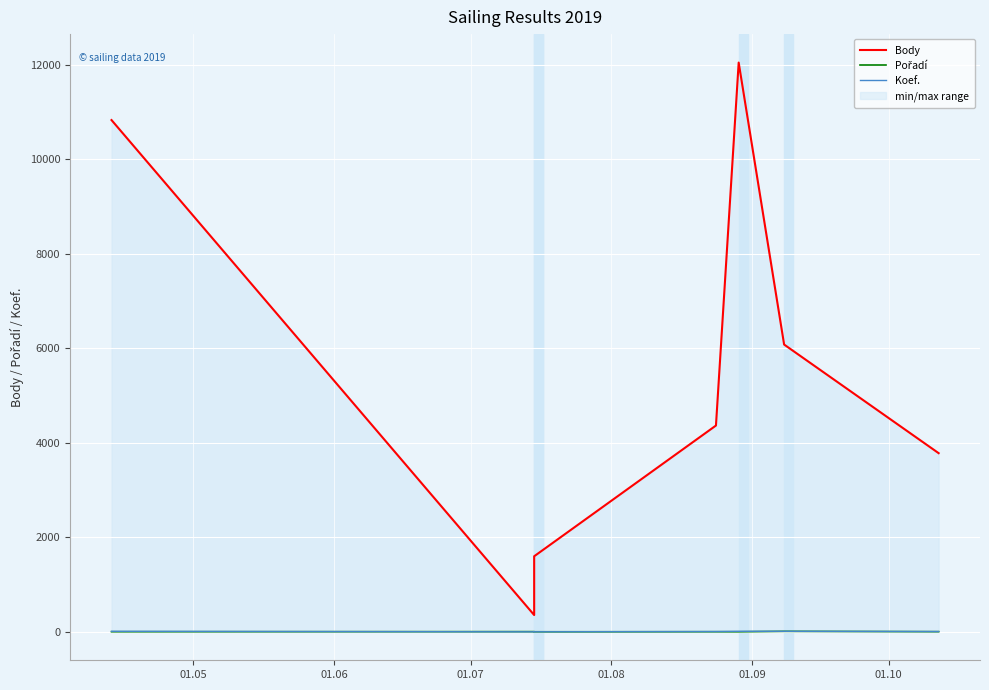

Which has a higher value, 01.05 or 01.06?

01.05